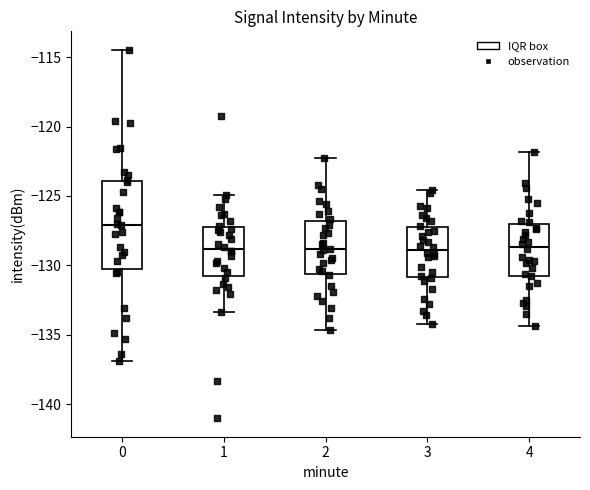

Where does the median line of the box at x = 2 sit on the y-axis? The values are not printed on the chart, so give them approximately, as read against the axis.

-129.0